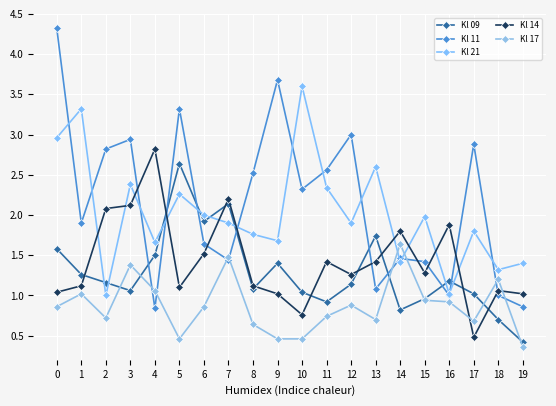

Which series ends up on top after the final intersection of Kl 21 and Kl 11?

Kl 21